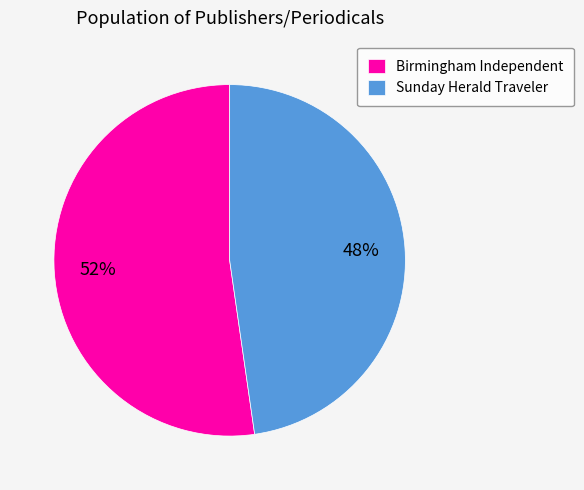

Is it true that Sunday Herald Traveler is 48% of the pie?

True